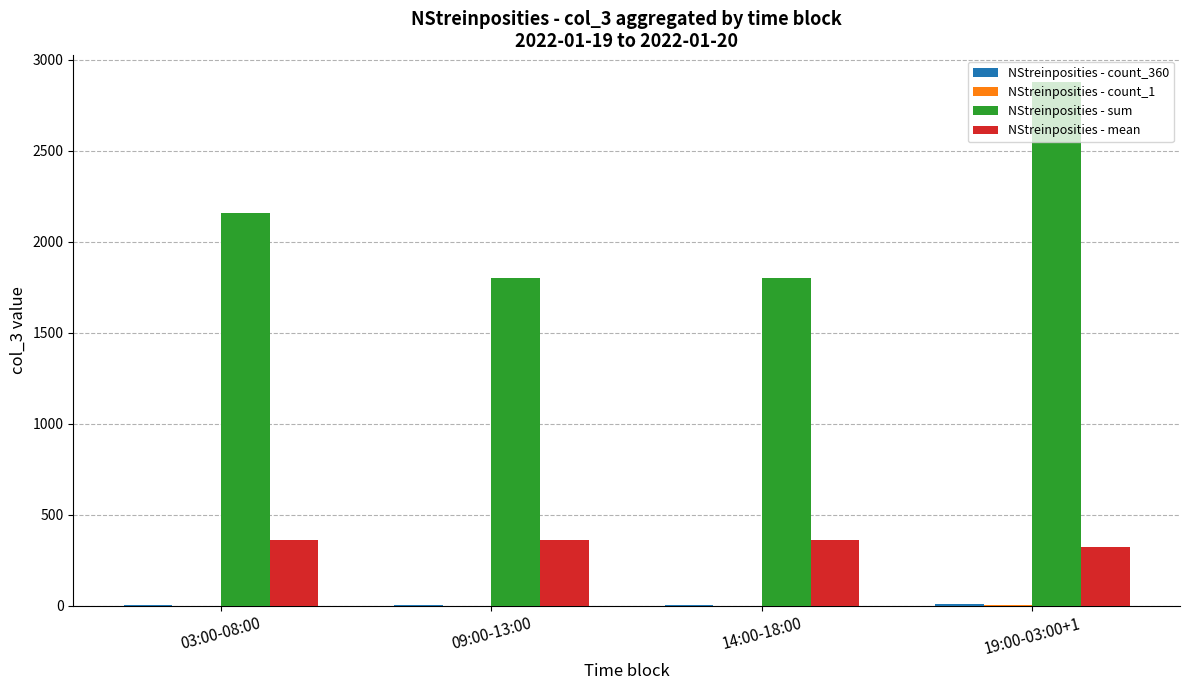

At which category does the chart reach its peak across all series?

19:00-03:00+1